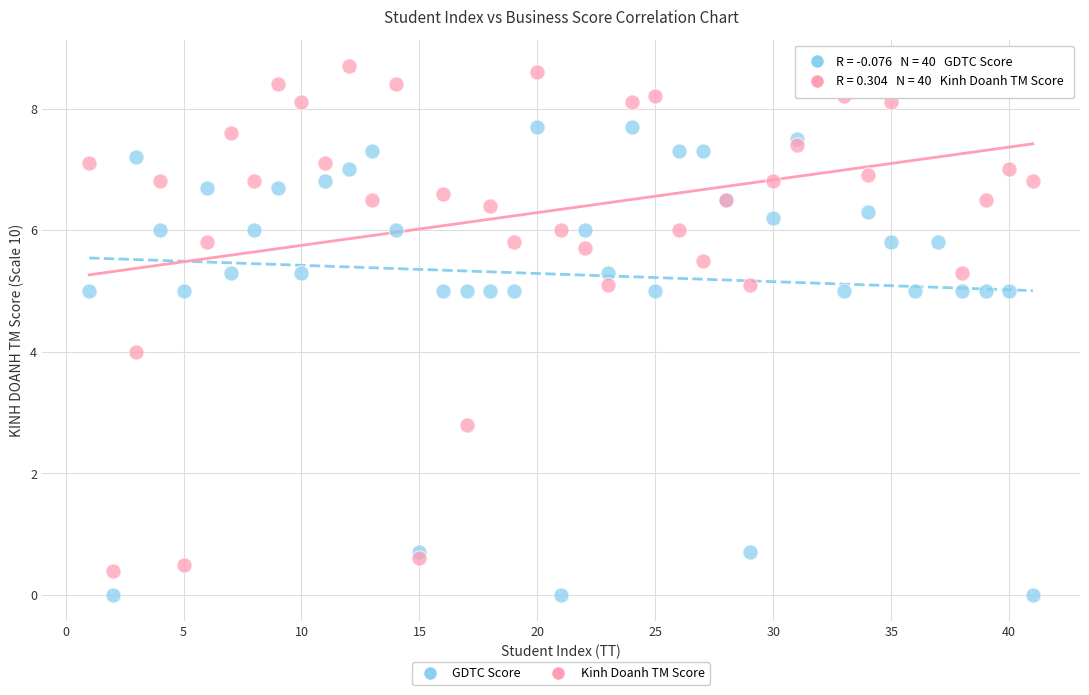

What is the X range (max minus min) for the scatter plot?

40.0